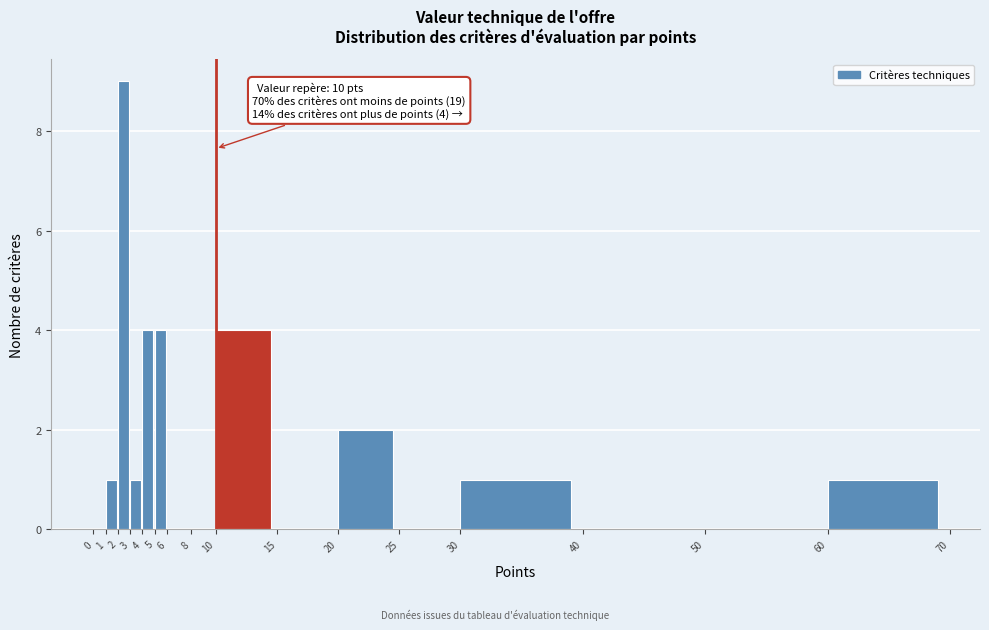

Which range on the x-axis has the tallest bar?

2 to 3